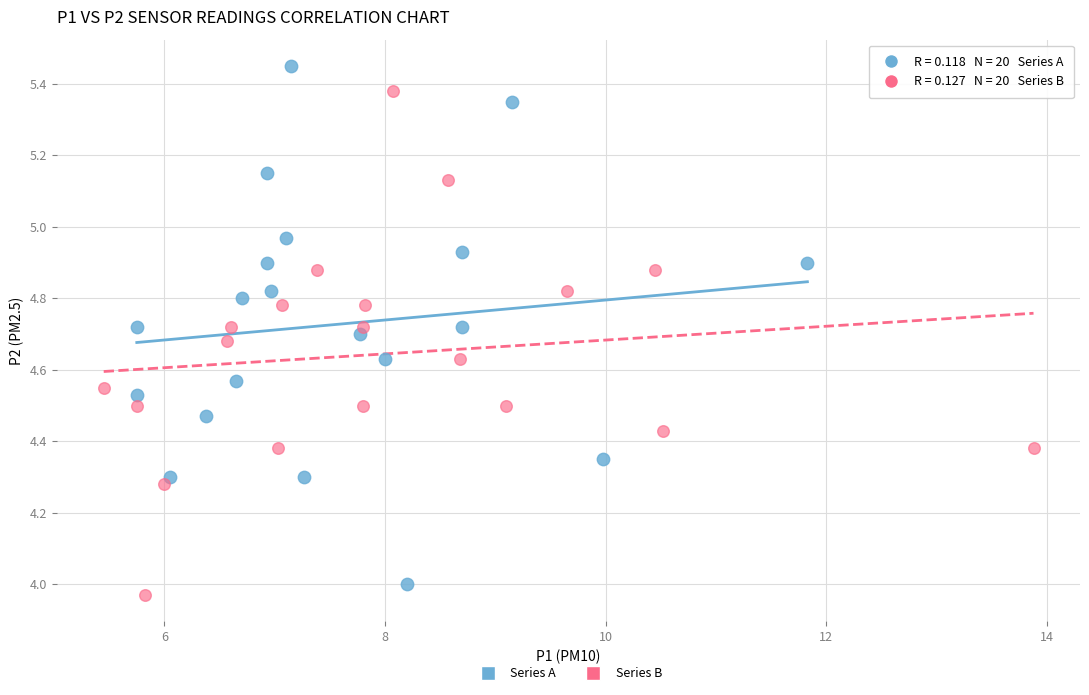

Which series has the largest Y range (max minus min)?

Series A